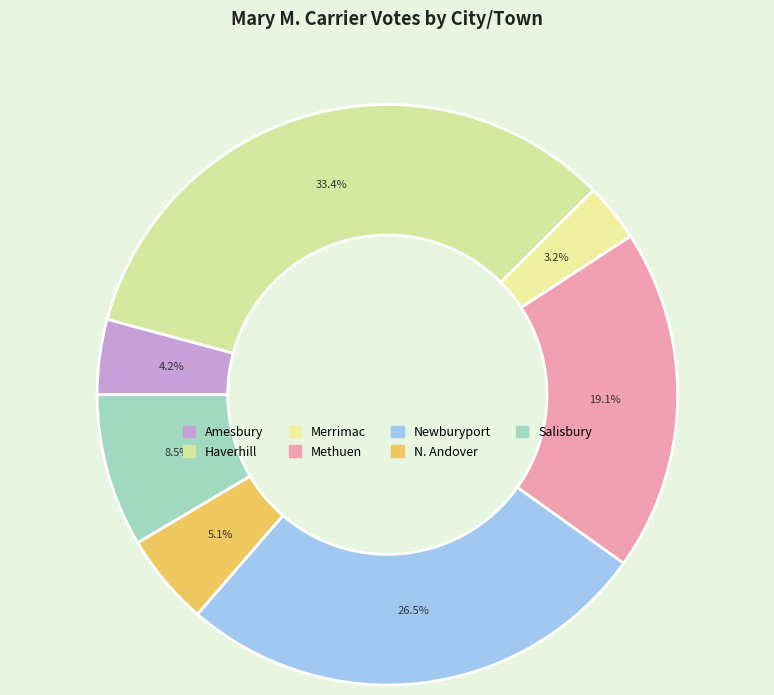

How many slices are in this pie chart?

7